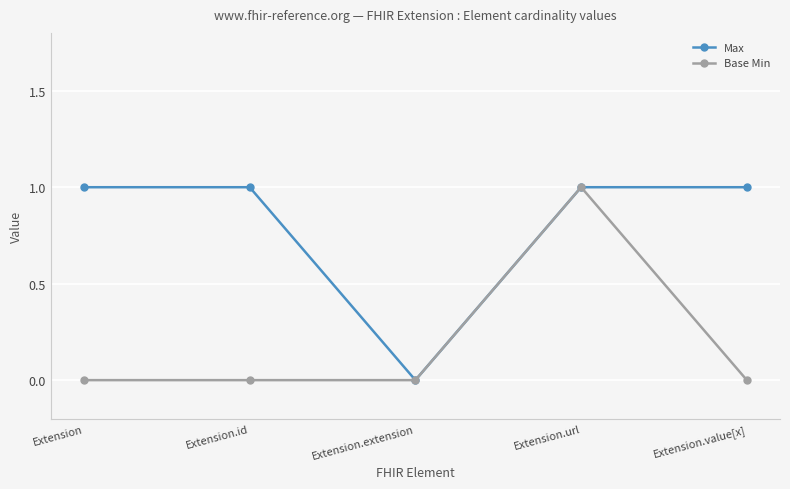

Reading left to right, transcribe all the data shown in this chart.

Max: 1	1	0	1	1
Base Min: 0	0	0	1	0